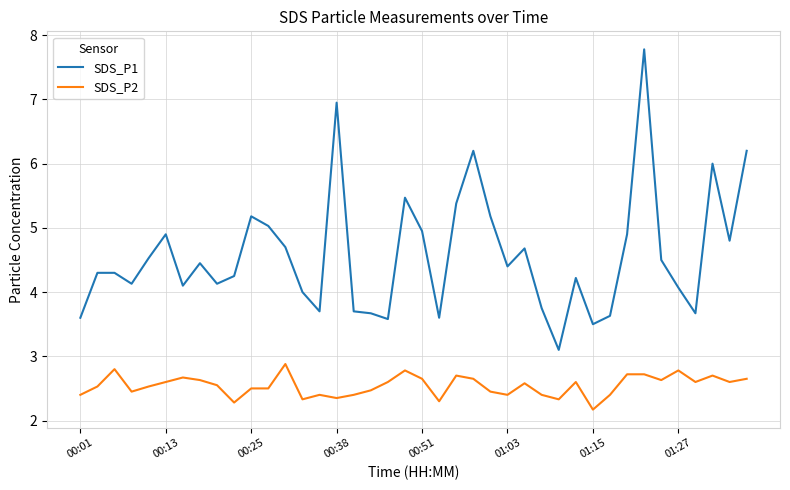

Which series has the largest total across all categories?

SDS_P1